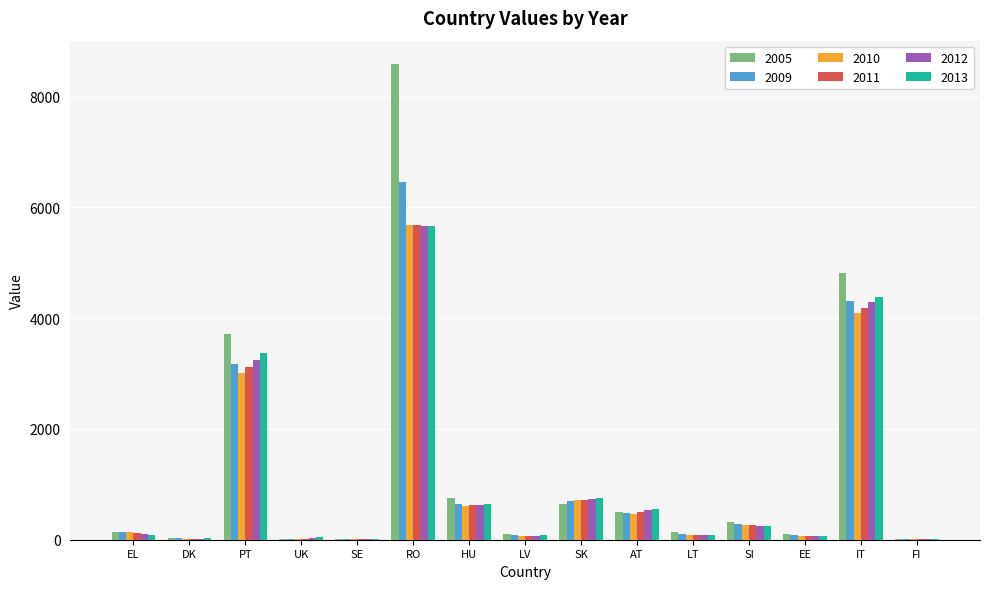

At which category is the sum across all series the highest?

RO